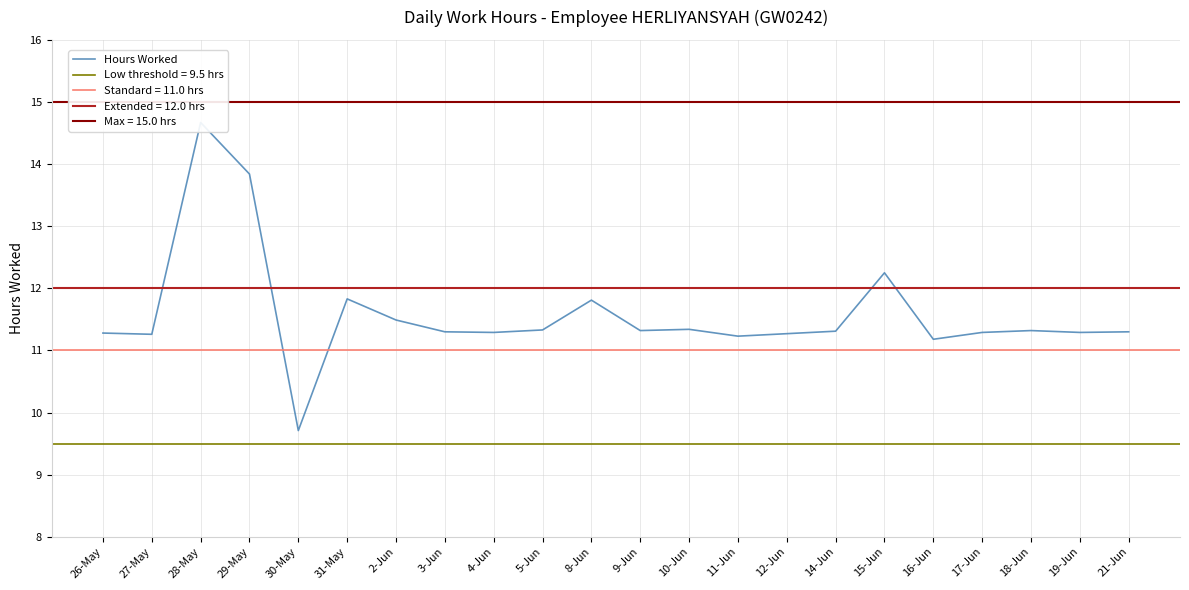

What is the difference between the maximum and second lowest values?

3.5